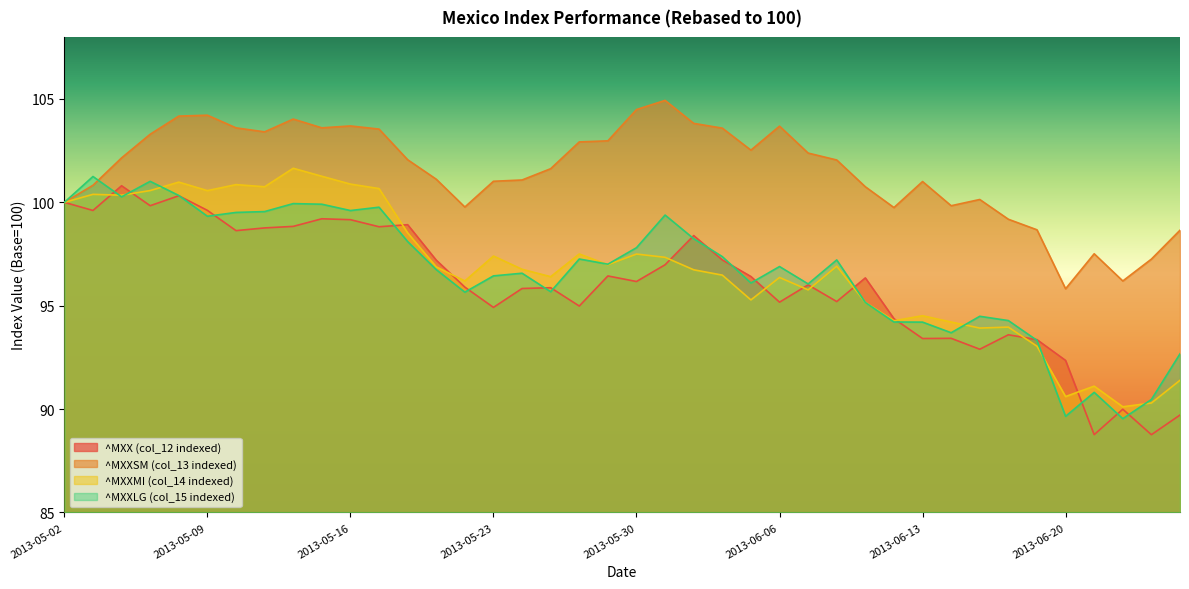

At which category is the sum across all series the highest?

2013-05-08